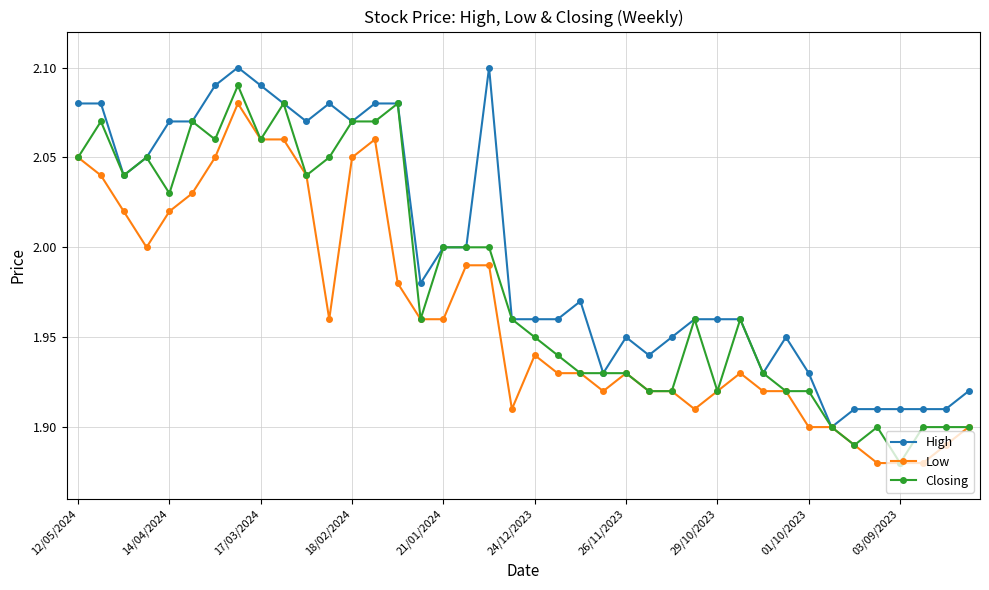

List the series in order of their overall mean, lowest first.

Low, Closing, High